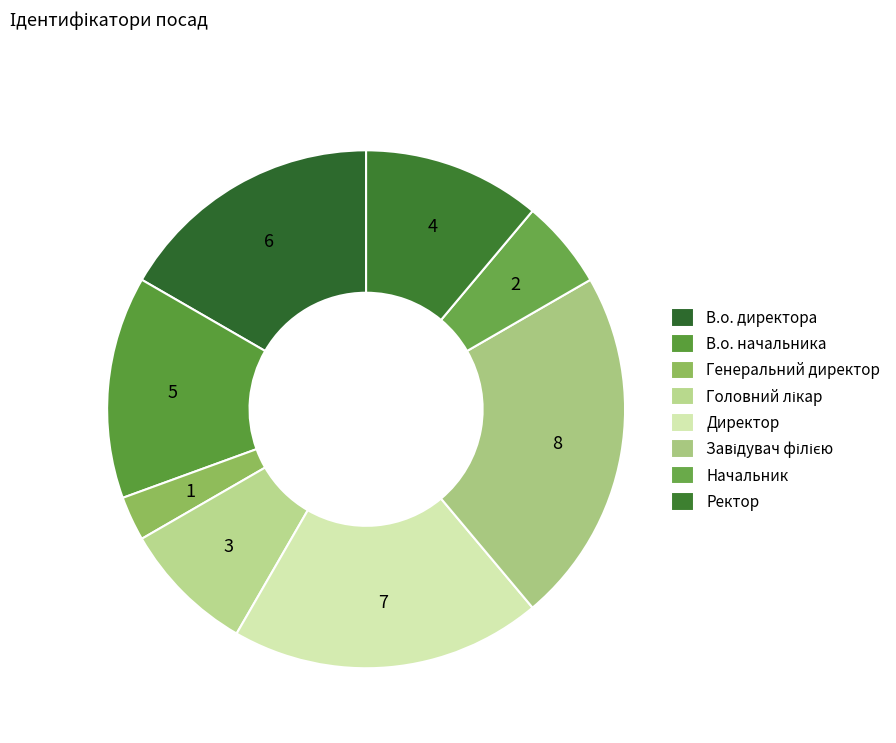

Count the number of slices in the pie.

8